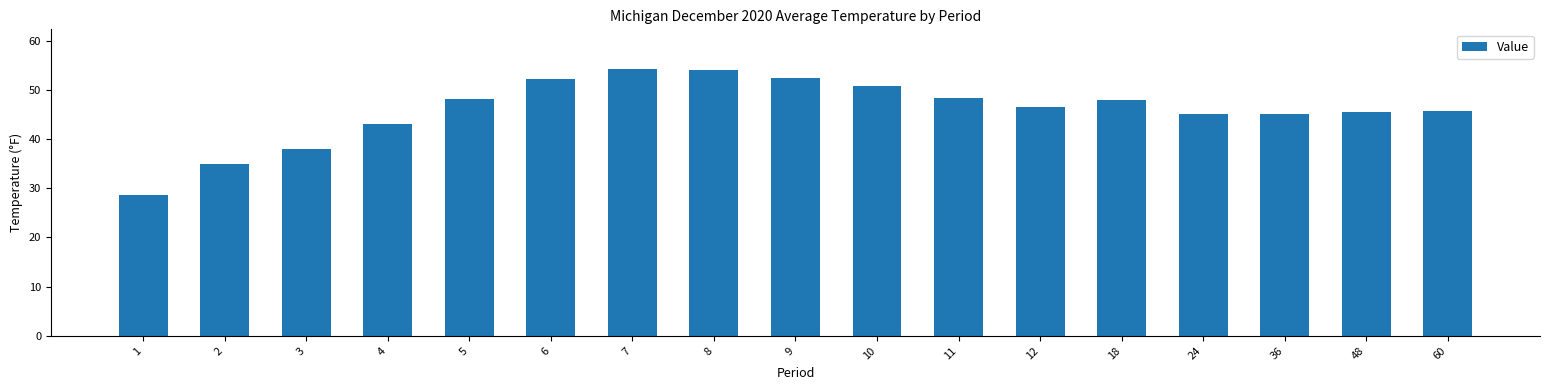

What is the difference between the second highest and minimum values?

25.5